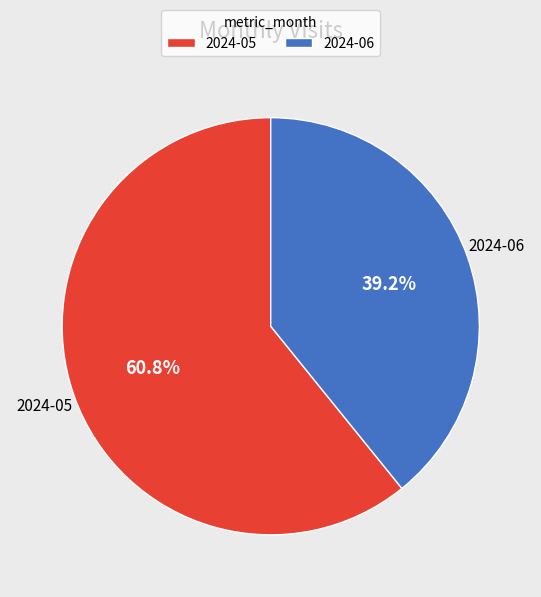

True or false: 2024-05 accounts for 61% of the total.

True